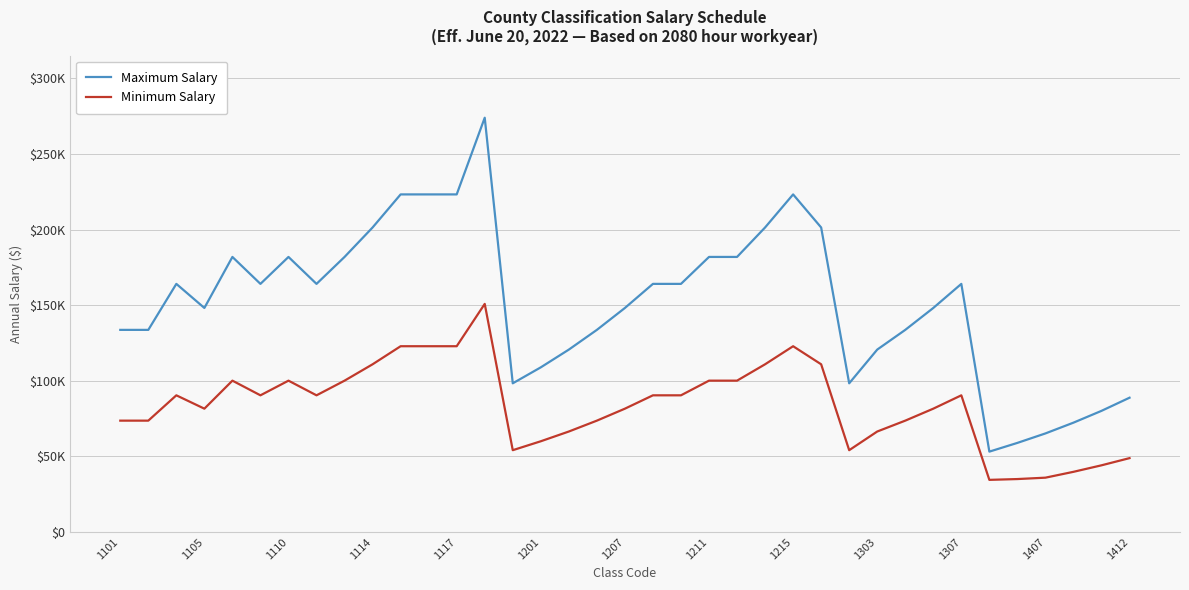

Which series has the largest total across all categories?

Maximum Salary